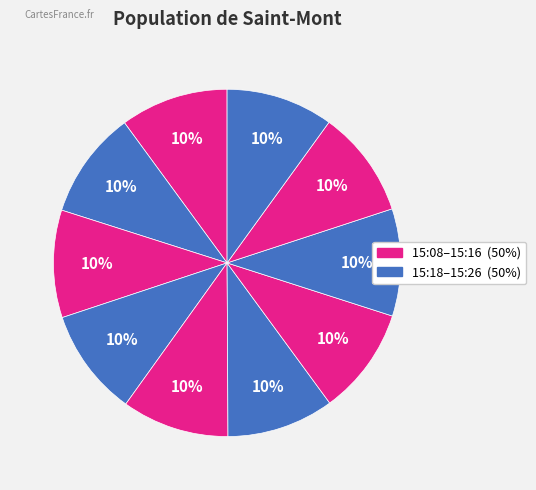

How many slices are in this pie chart?

10